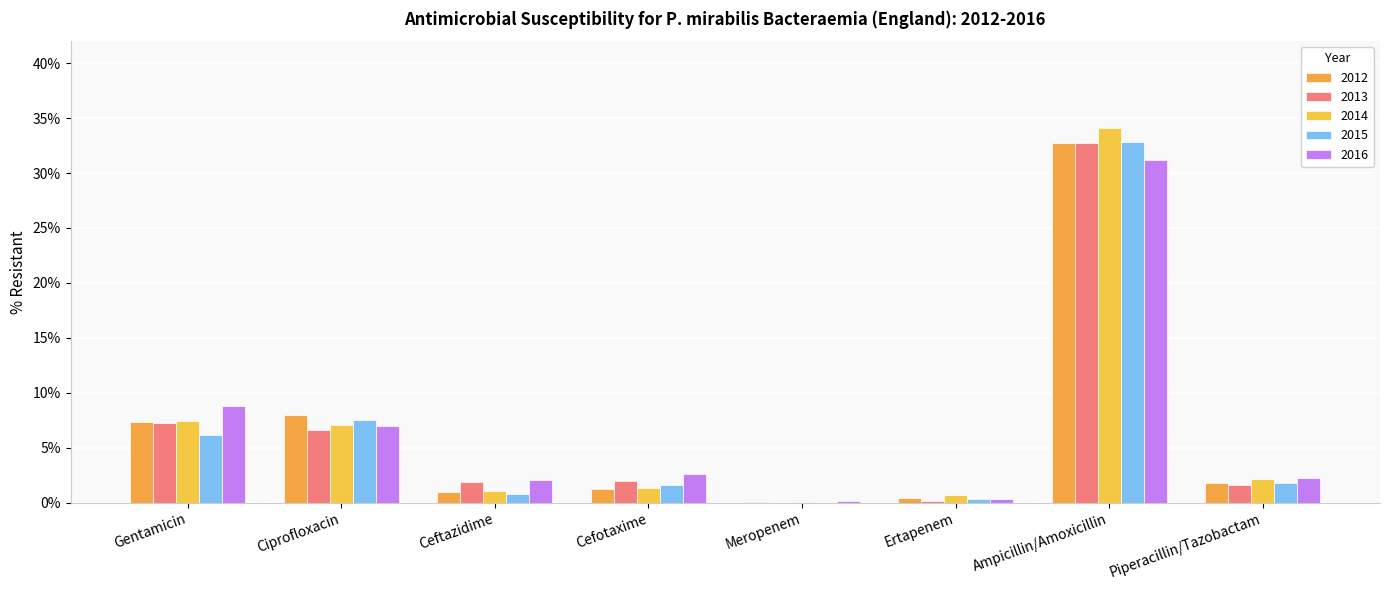

What are all the series names shown in the legend?

2012, 2013, 2014, 2015, 2016